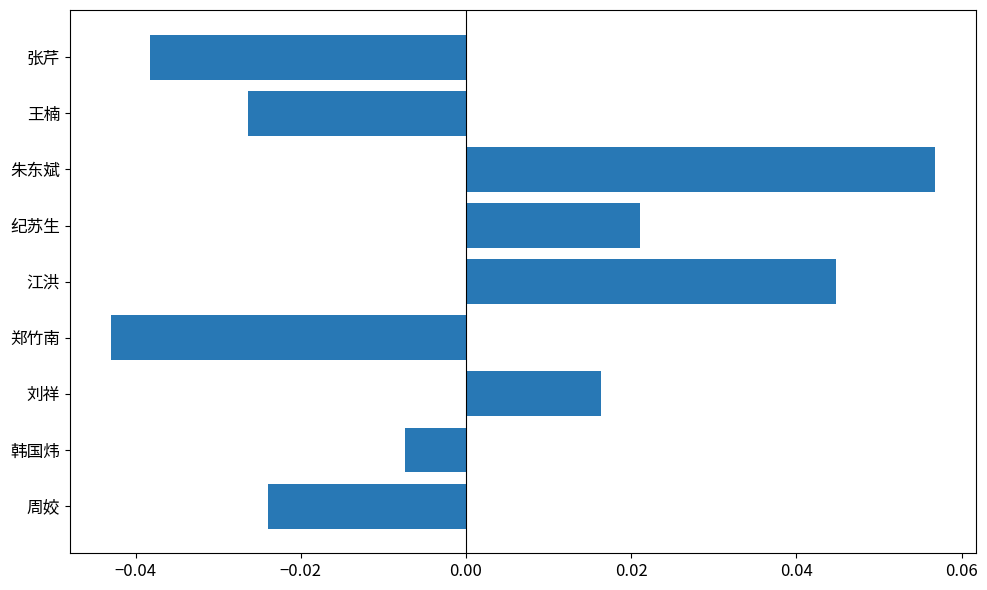

How many bars are there in total?

9